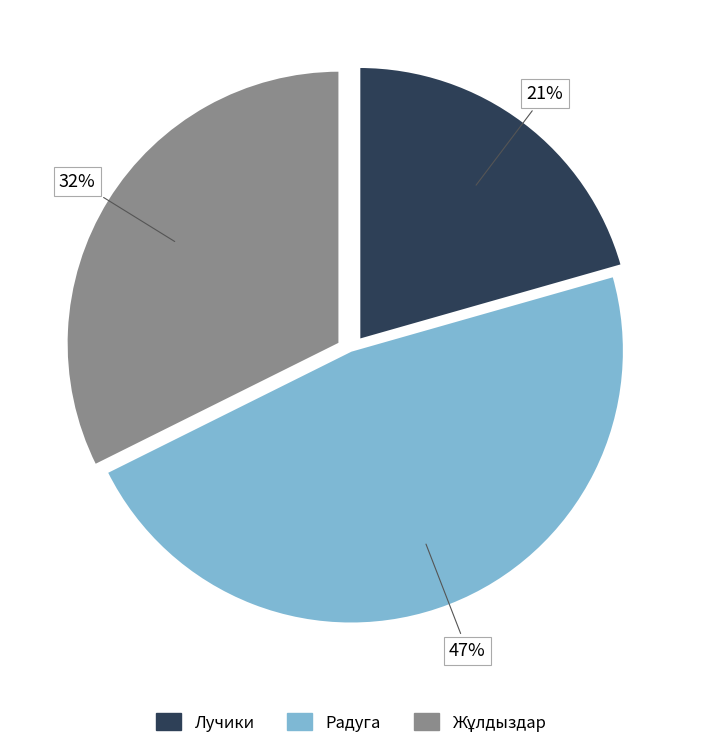

True or false: Лучики accounts for 26% of the total.

False